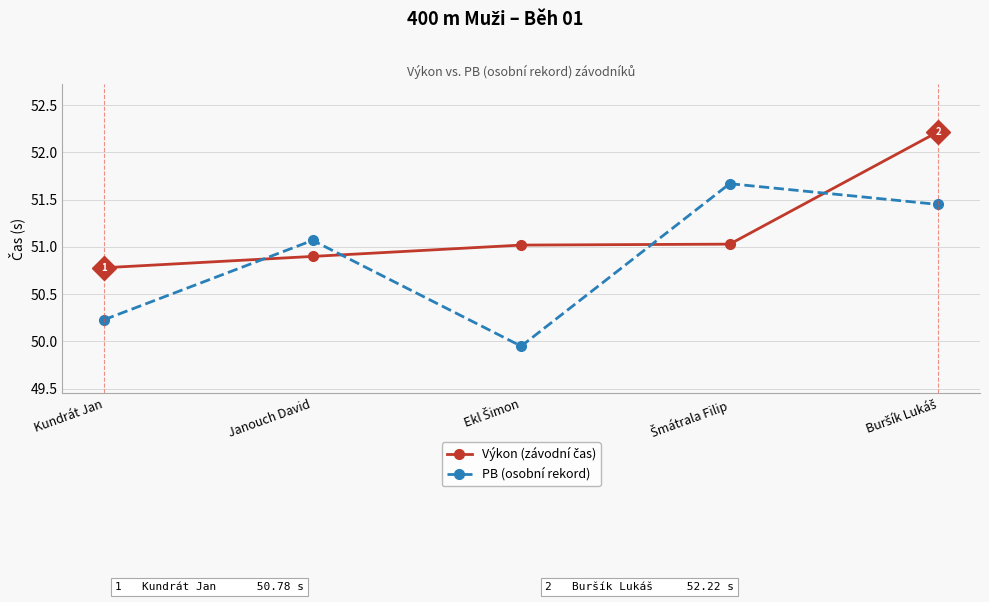

The PB (osobní rekord) series shows 50.2 at Kundrát Jan. True or false?

True